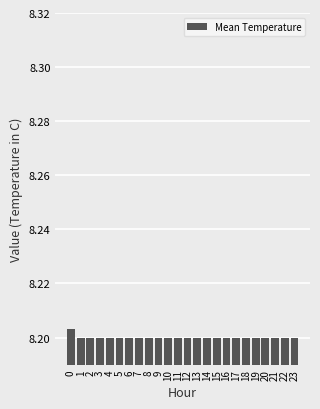

Approximately how many times larger is the value at 1 compared to 9?

1.0